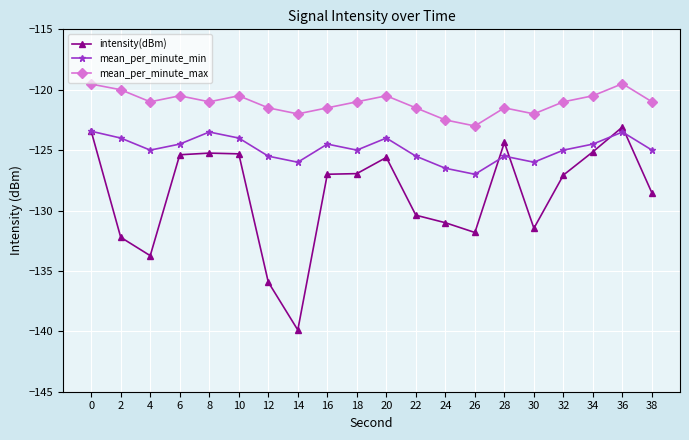

List the series in order of their overall mean, lowest first.

intensity(dBm), mean_per_minute_min, mean_per_minute_max